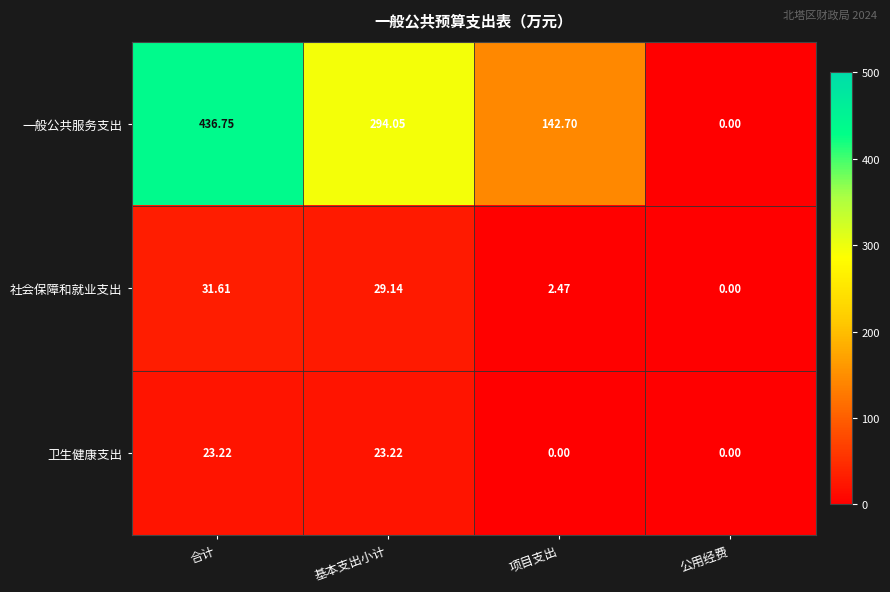

How many data points in 一般公共服务支出 are less than 294?

2